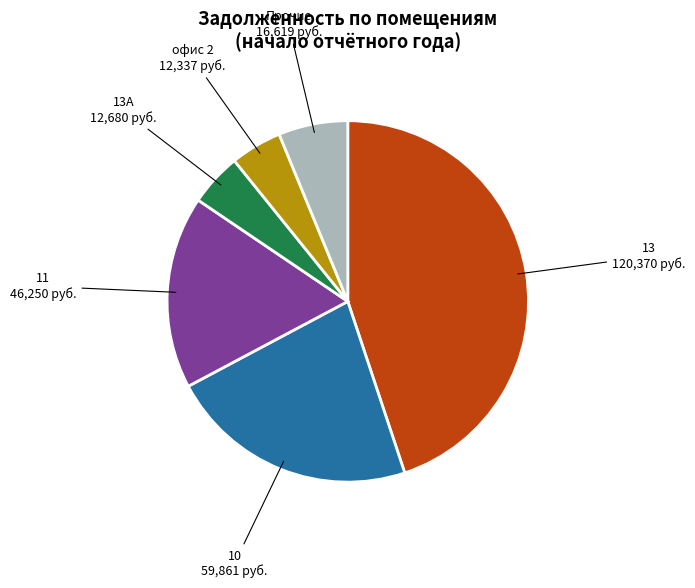

Does any single category account for the majority?

No